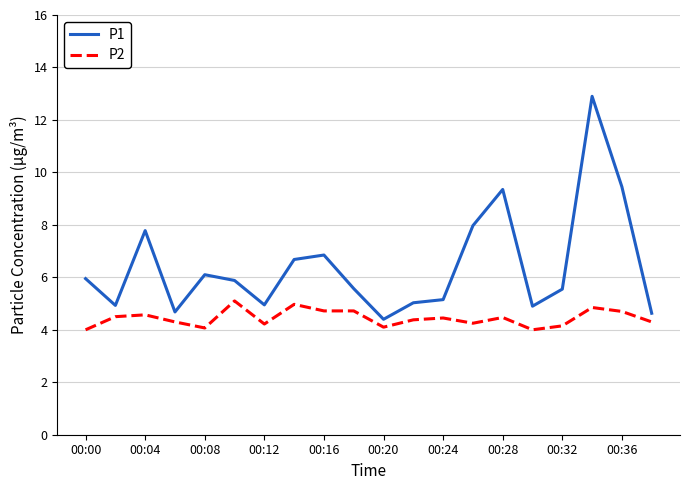

Which series has the largest total across all categories?

P1